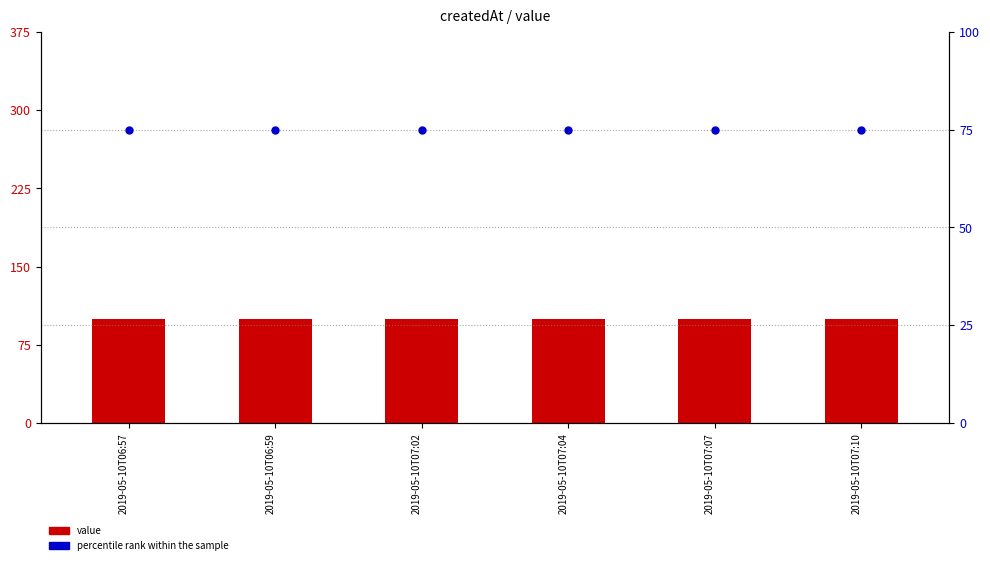

What is the total value across all series at 2019-05-10T06:57?

174.9